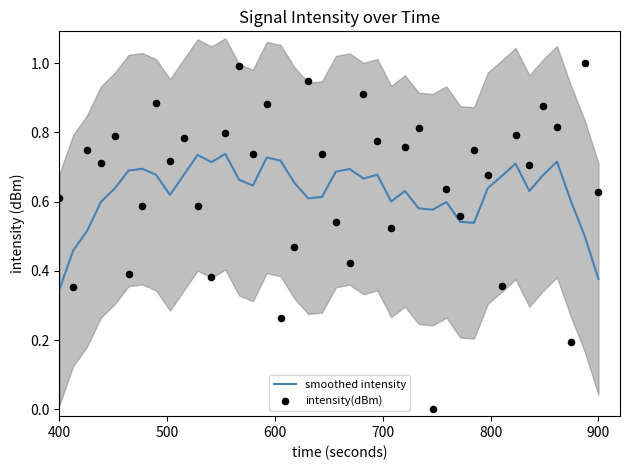

Which series reaches the maximum Y coordinate?

intensity(dBm)